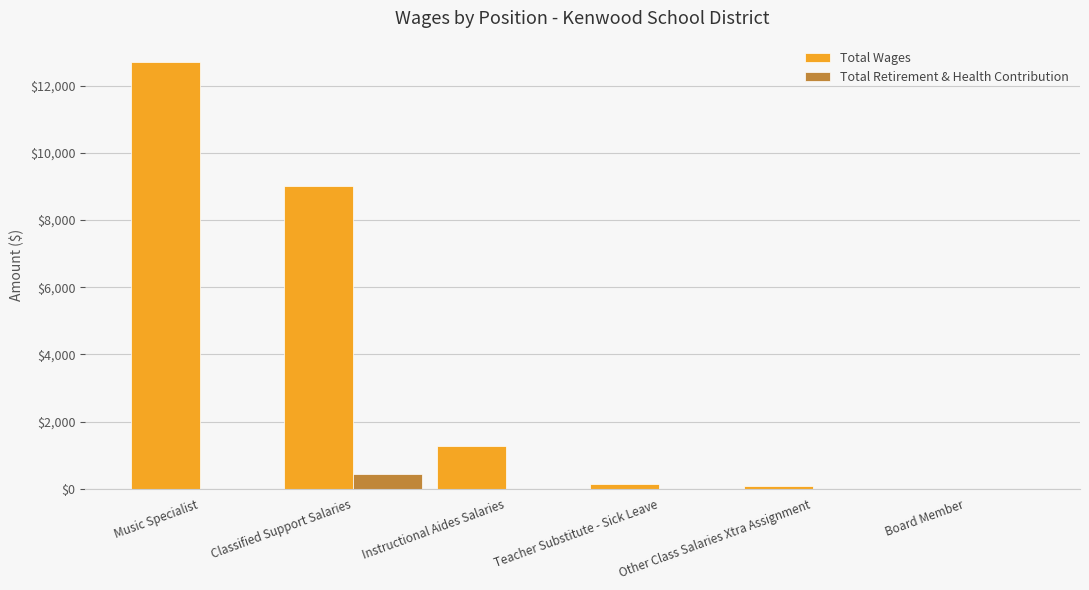

How many data points in Total Retirement & Health Contribution are above 0?

1